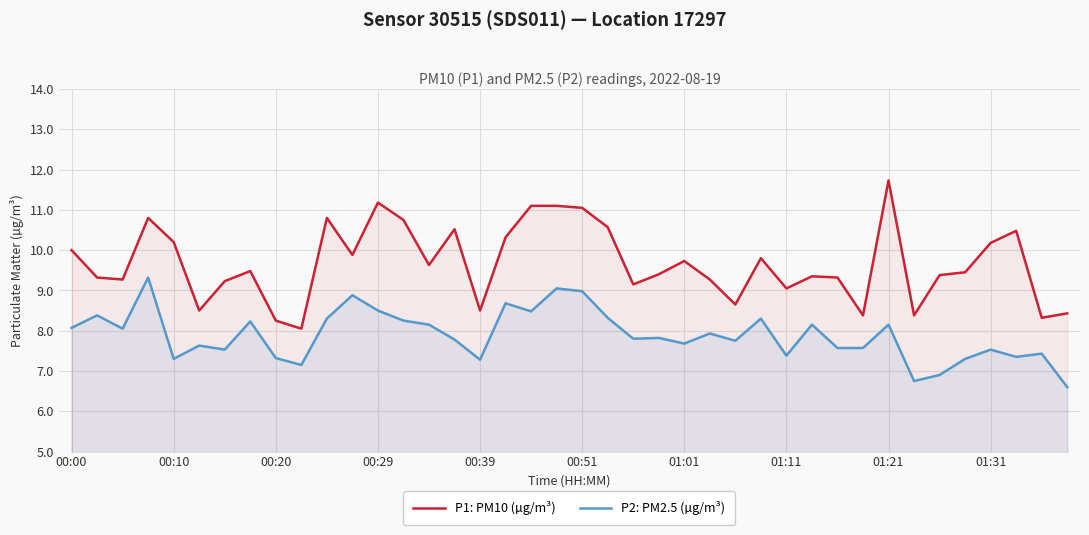

True or false: P2: PM2.5 (µg/m³) and P1: PM10 (µg/m³) cross at least once.

False